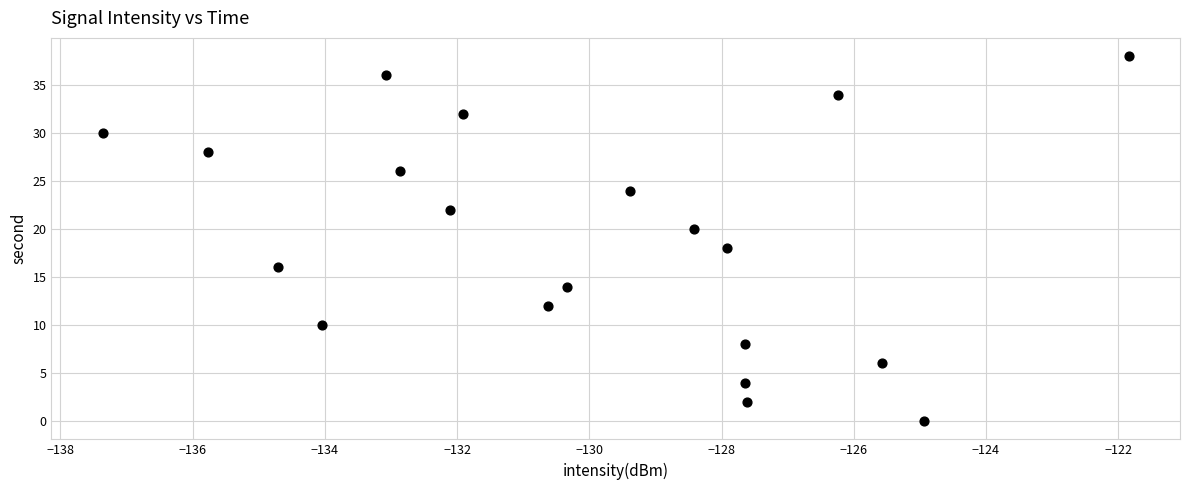

What is the range of Y values (max minus min)?

38